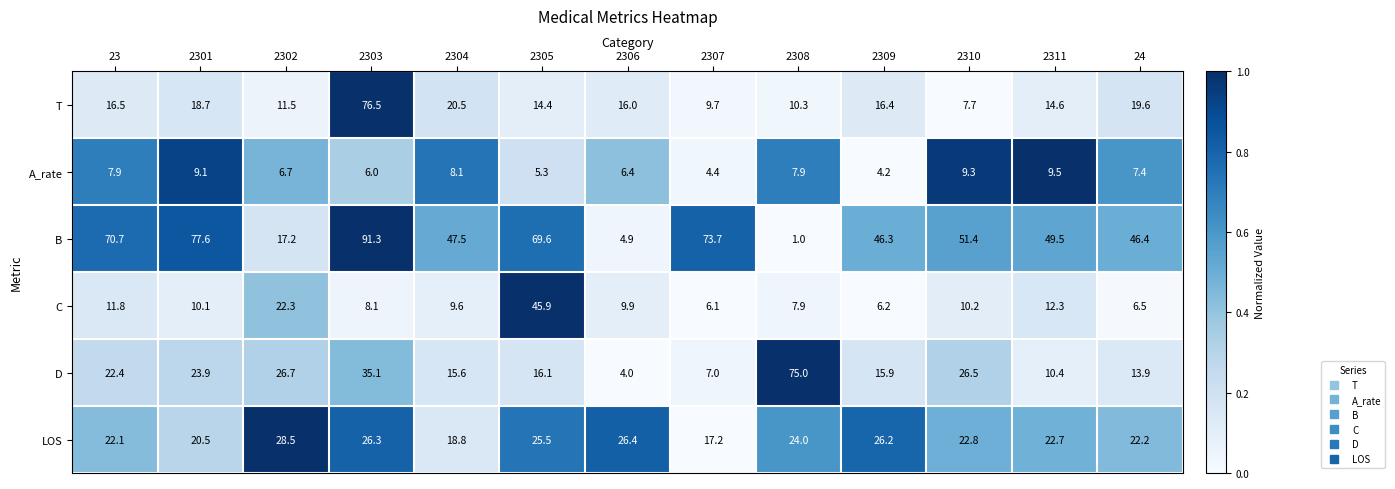

True or false: A_rate has a value of 7.9 at 23.

True